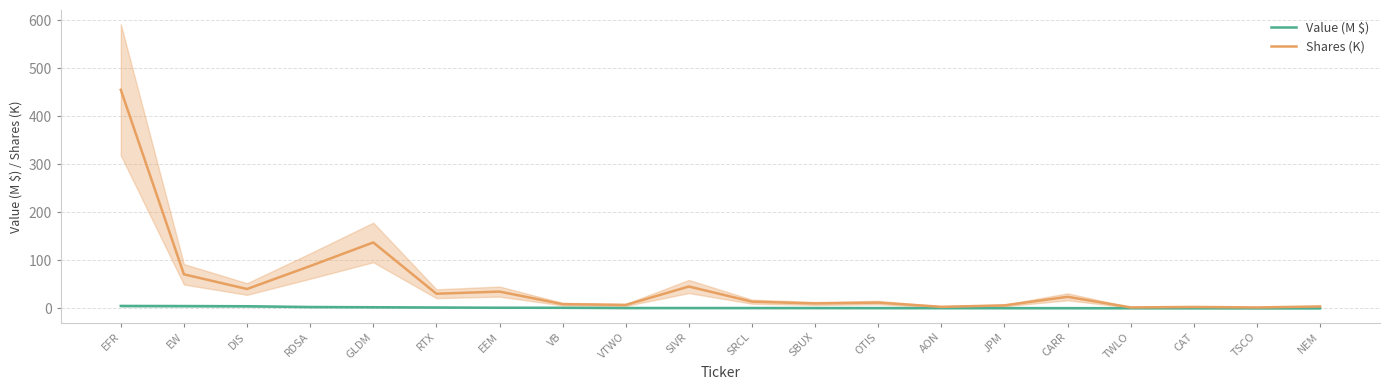

What is the difference between the Value values at EFR and SIVR?

4.4